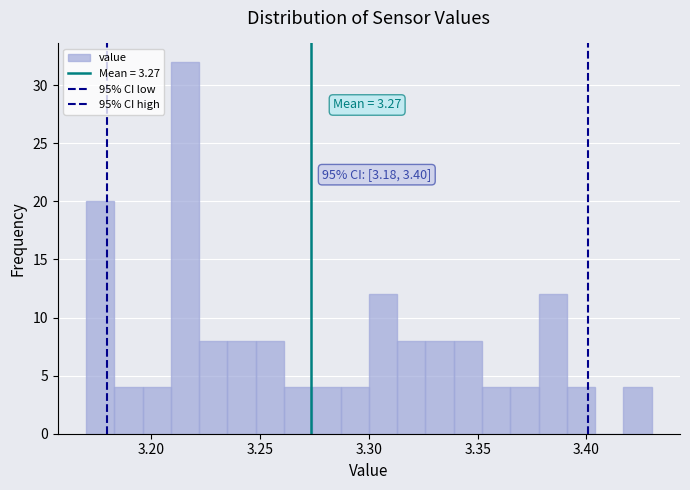

Around what value on the x-axis is the tallest bar? Give the approximate position of its centre, as read against the axis.

3.215